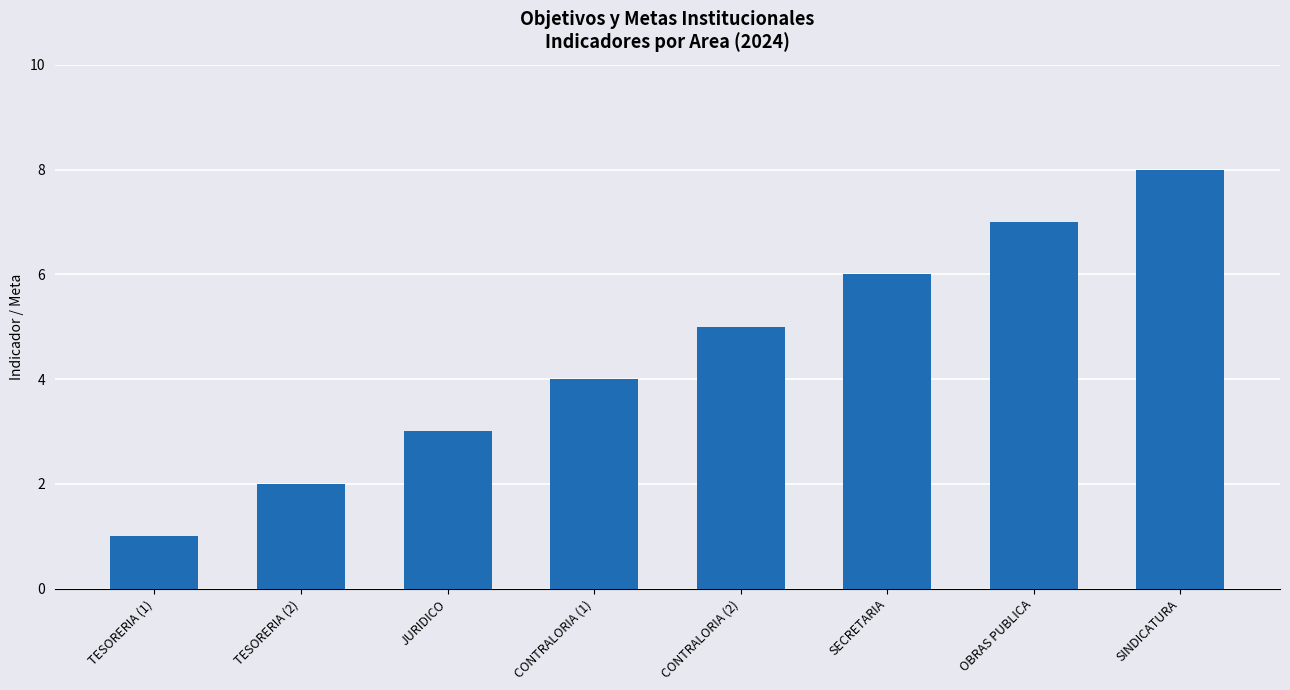

Rank the categories by value from highest to lowest.

SINDICATURA, OBRAS PUBLICA, SECRETARIA, CONTRALORIA (2), CONTRALORIA (1), JURIDICO, TESORERIA (2), TESORERIA (1)